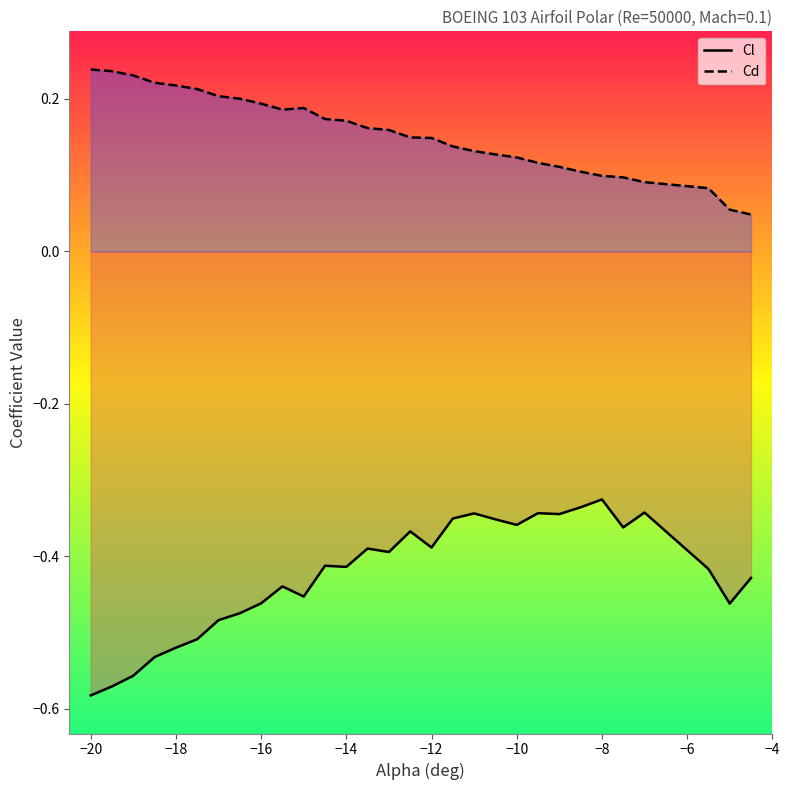

Rank the series by their average value, from highest to lowest.

Cd, Cl